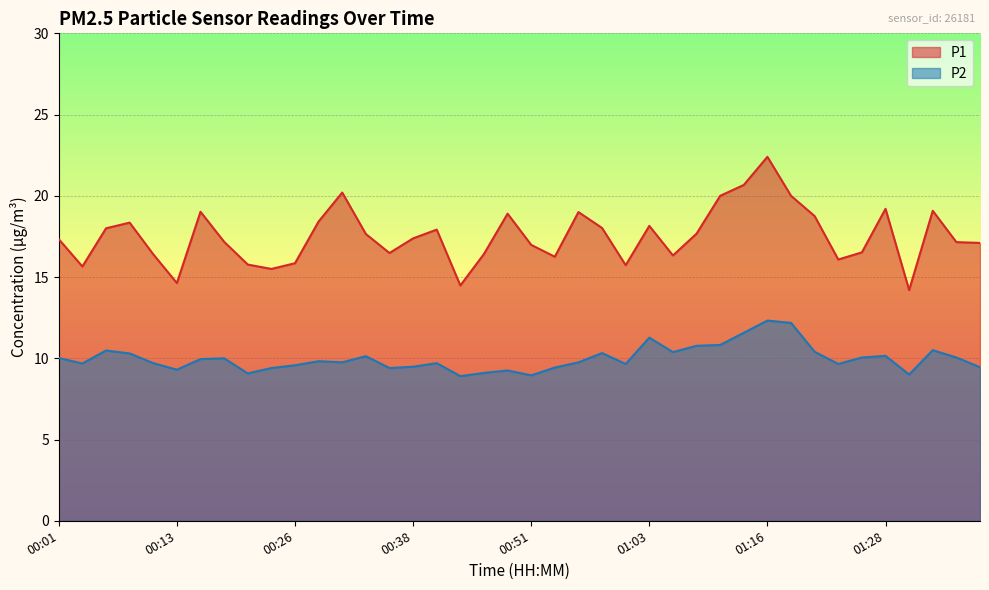

Rank the series at 01:21 from lowest to highest value.

P2, P1